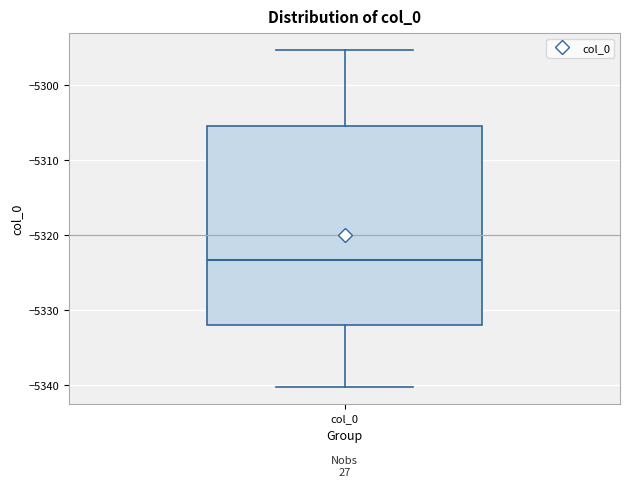

Read this box plot against the y-axis: the position of the median line, the range covered by the box, and the ends of both whiskers. The values are not printed on the chart, so give them approximately, as read against the axis.

median -5323, box -5332 to -5305, whiskers -5340 to -5295